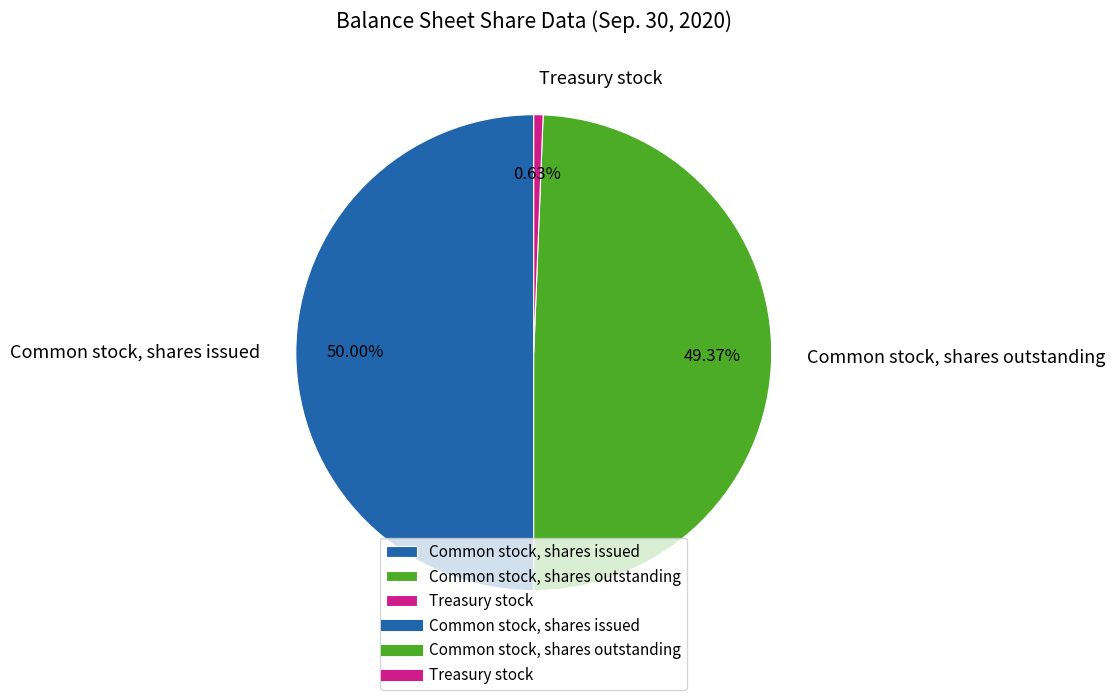

Rank the categories by value from highest to lowest.

Common stock, shares issued, Common stock, shares outstanding, Treasury stock